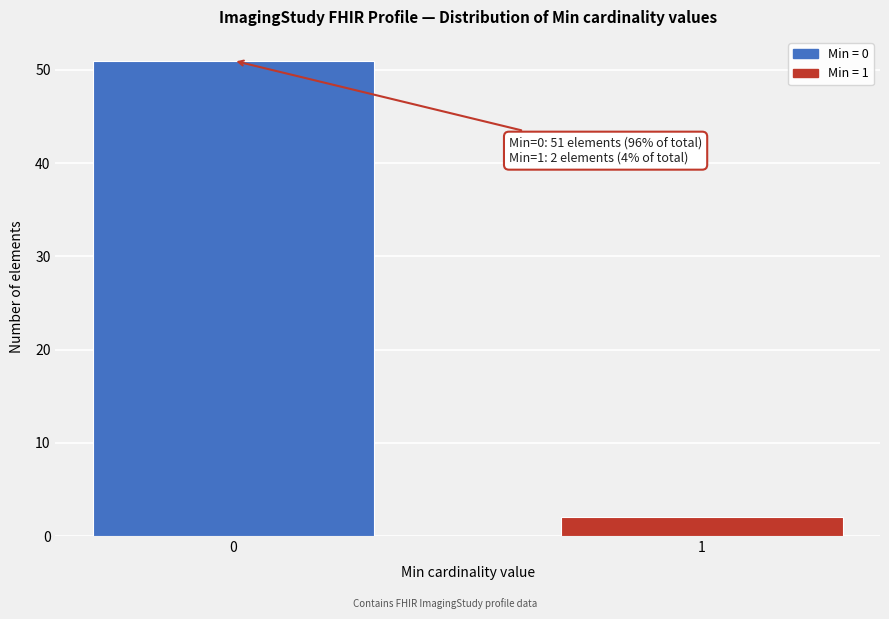

Reading left to right, transcribe all the data shown in this chart.

0=51	1=2